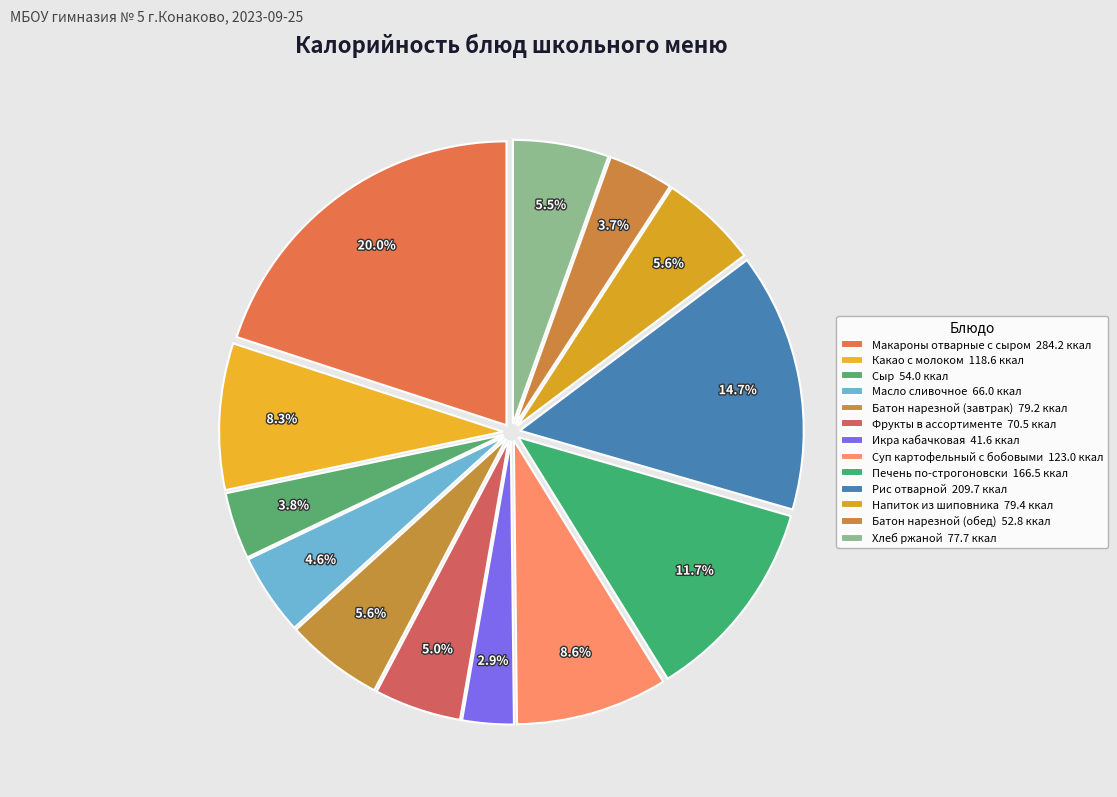

How many slices are in this pie chart?

13